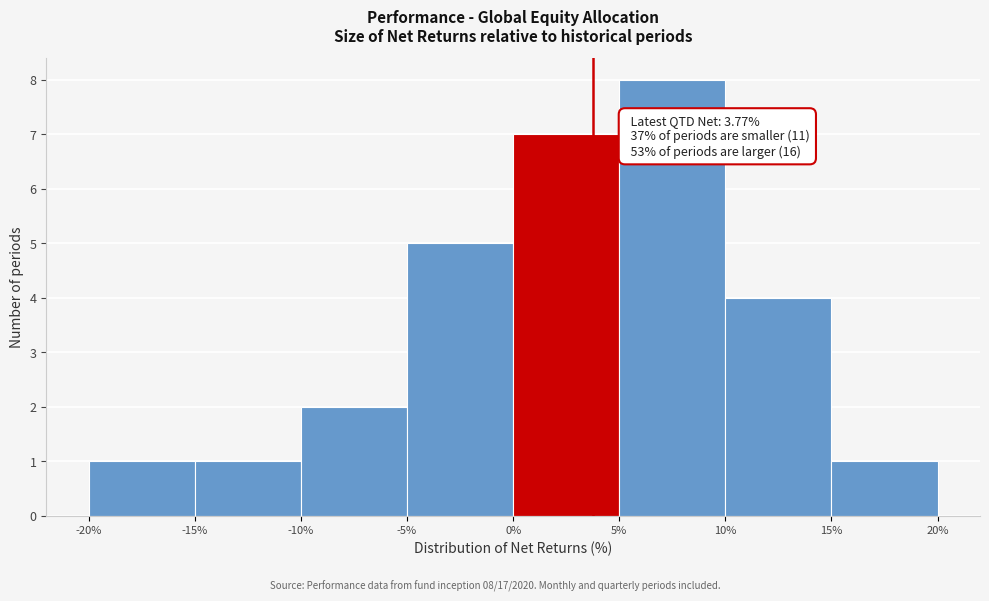

Over which range of the x-axis is the bar tallest?

5% to 10%